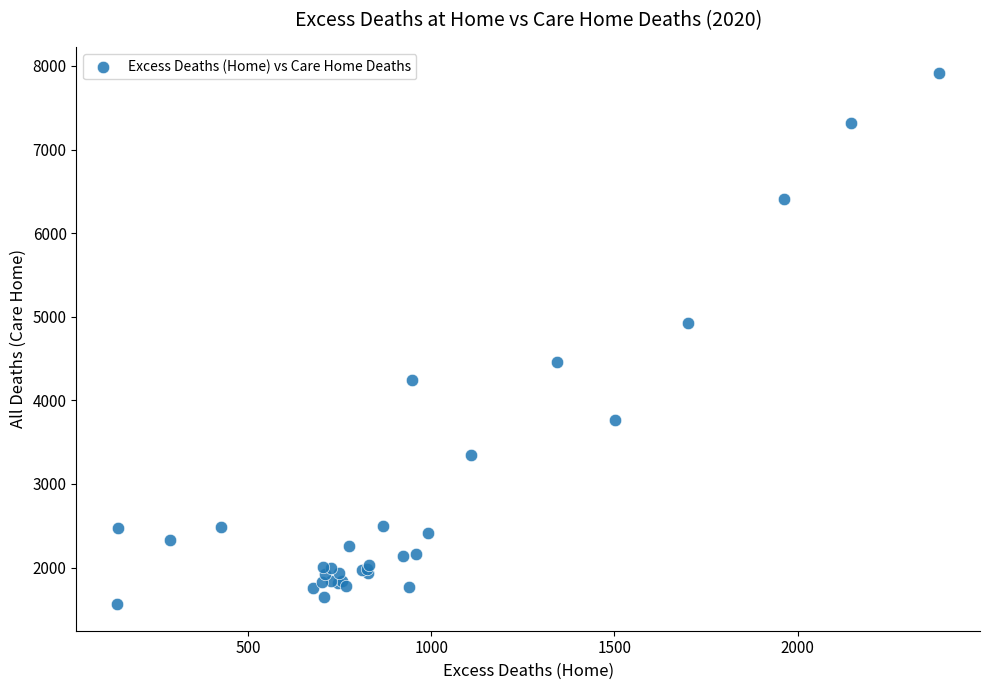

What Y value in the scatter plot is closest to 4736?

4927